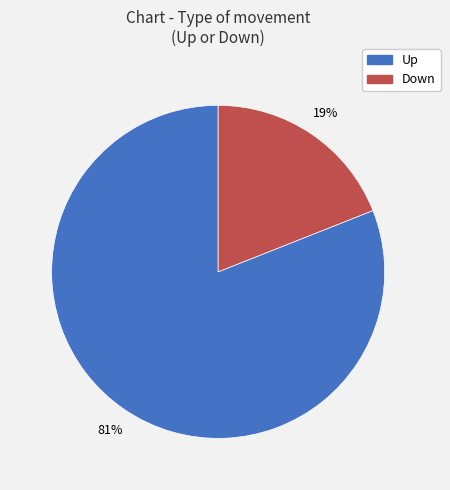

Is there any slice that represents more than half of the pie?

Yes